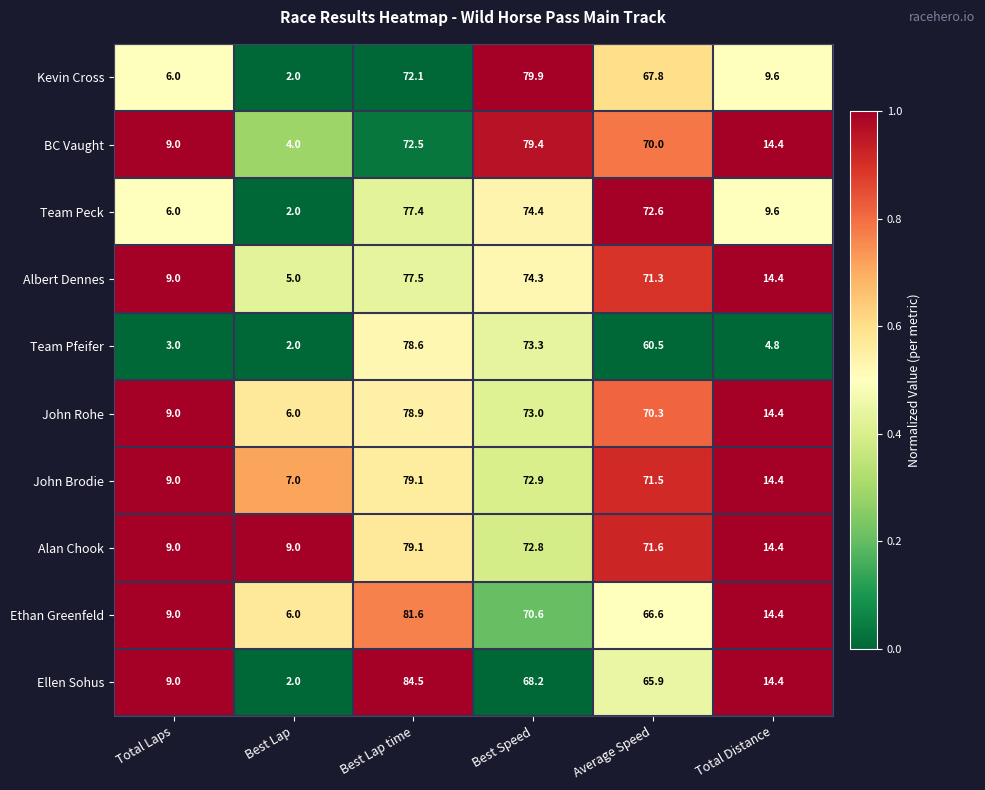

Which series has the largest total across all categories?

Alan Chook